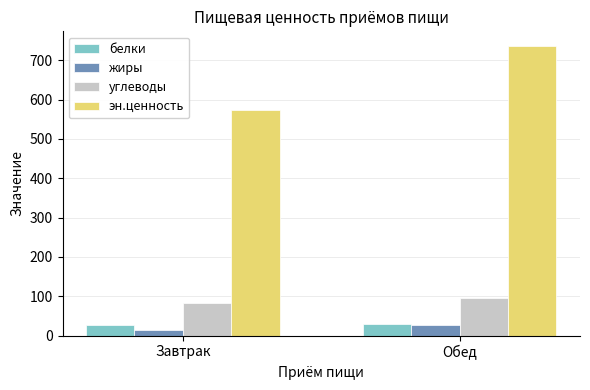

What is the value of the эн.ценность bar at the 2nd from the left?

736.9